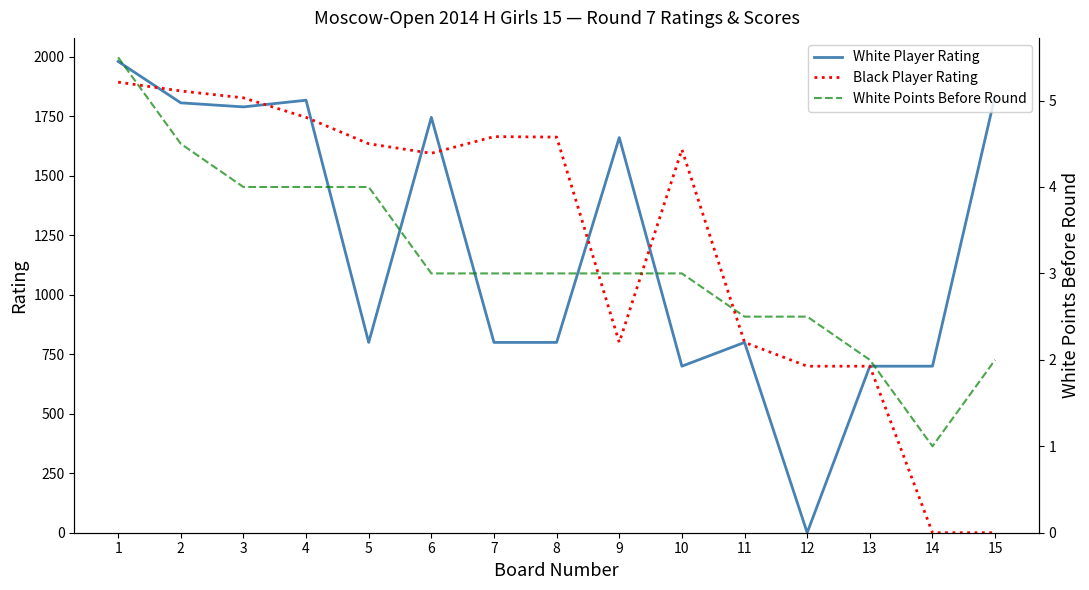

After their last crossing, which series has the higher values: White Player Rating or White Points Before Round?

White Player Rating